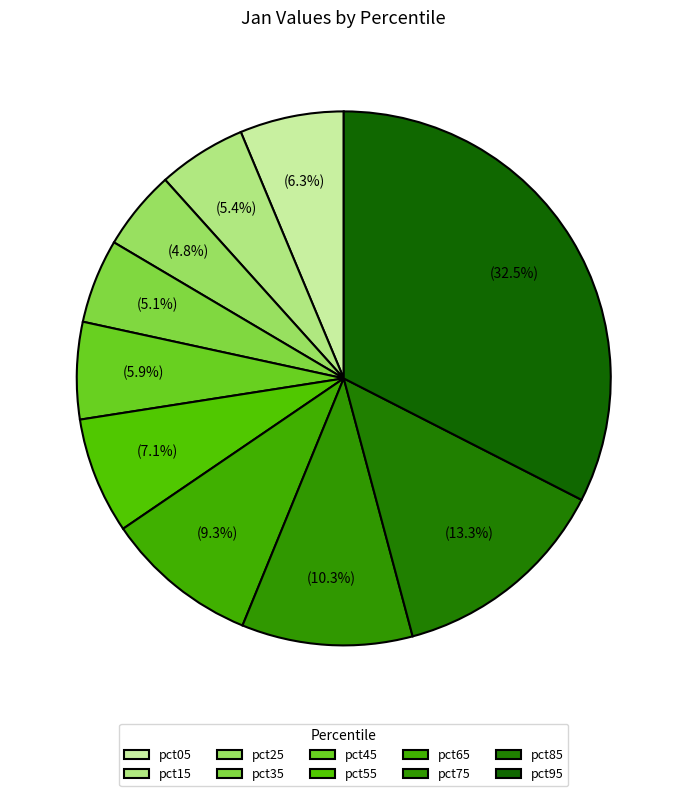

To the nearest percent, what percentage of the pie is pct25?

5%